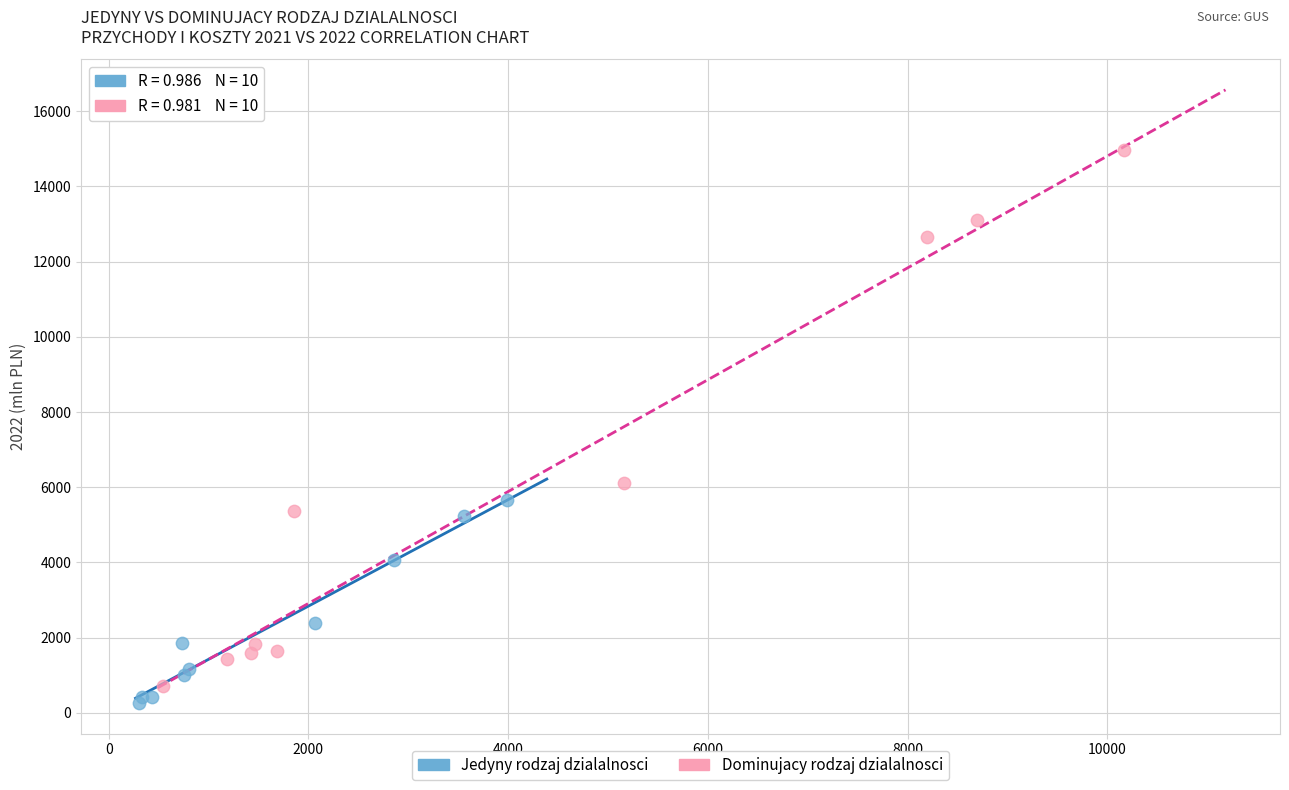

Which series reaches the maximum Y coordinate?

Dominujacy rodzaj dzialalnosci